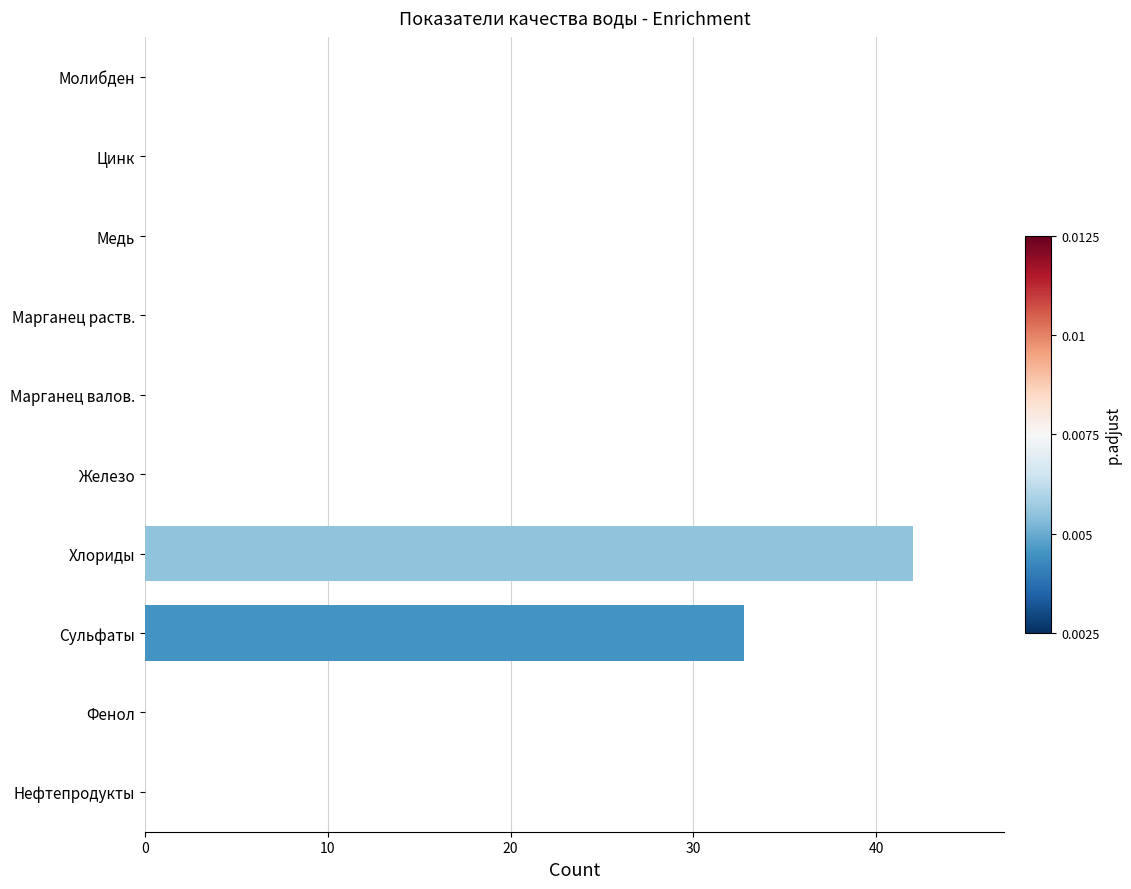

Read the value at Сульфаты.

32.7